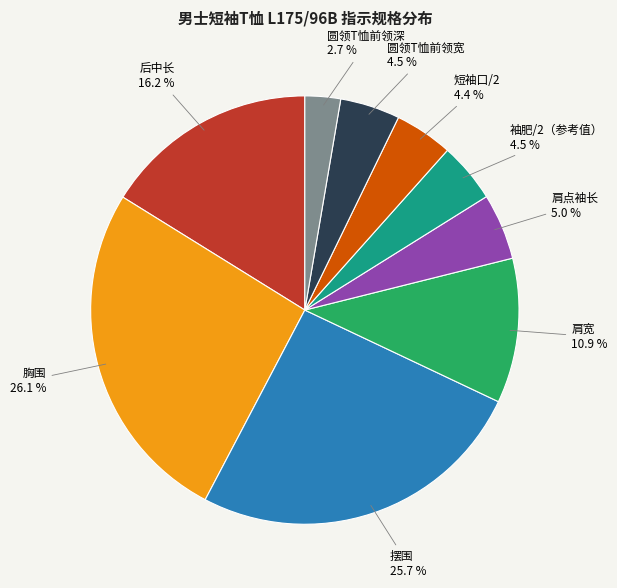

What is the smallest slice in the pie chart?

圆领T恤前领深